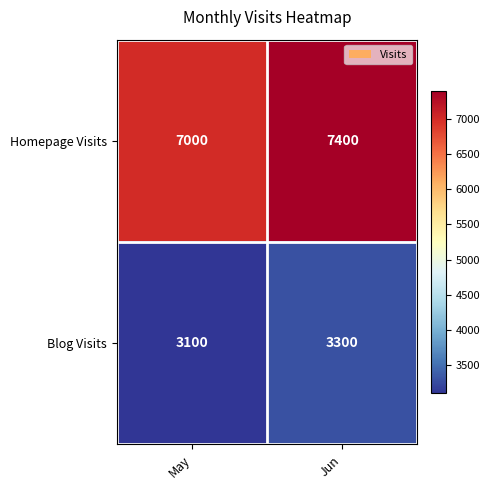

What is the difference between the highest and lowest values at Jun?

4100